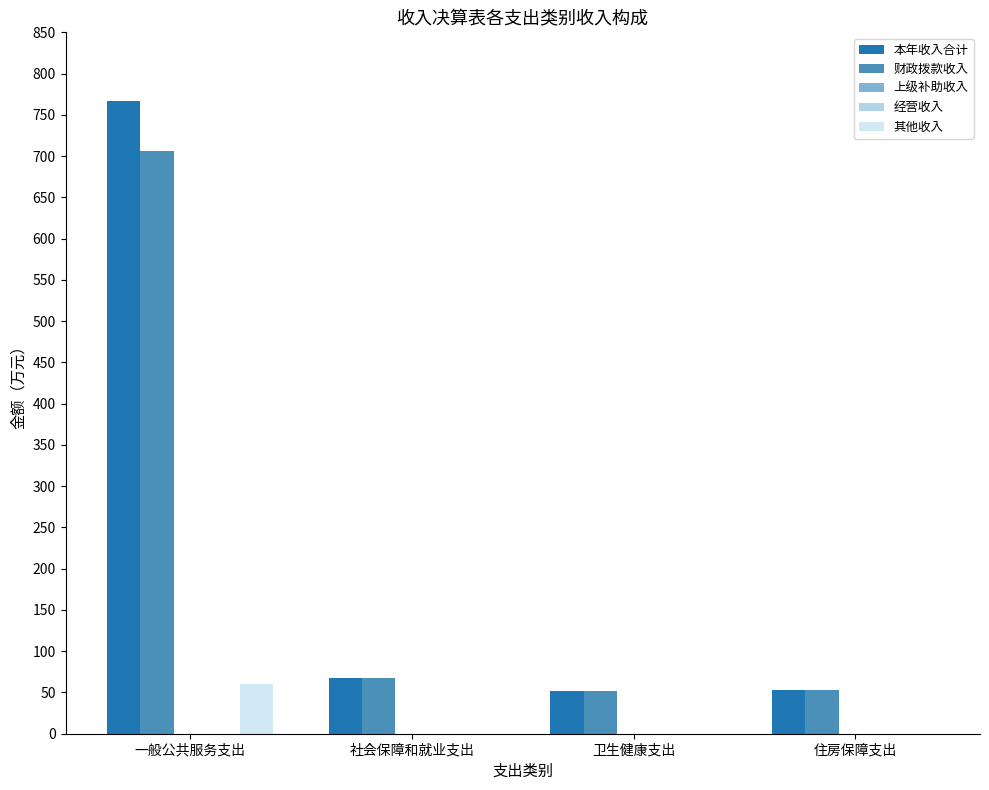

What is the label of the 4th bar from the left?

住房保障支出